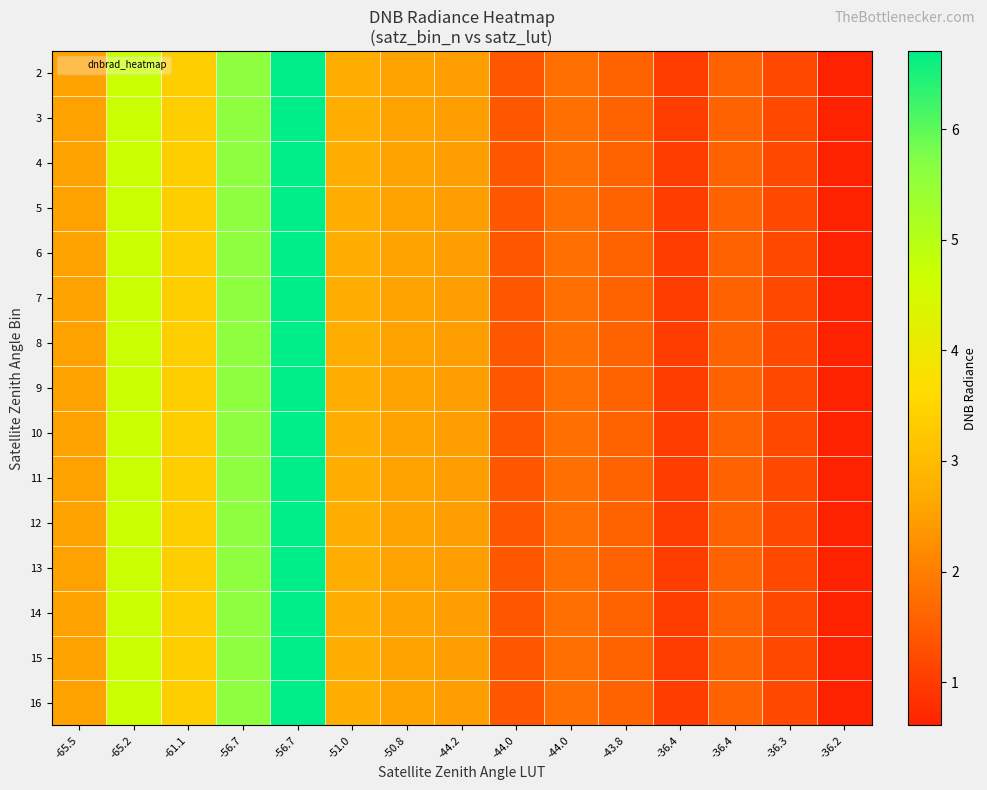

What is the minimum value shown in the chart?

0.6